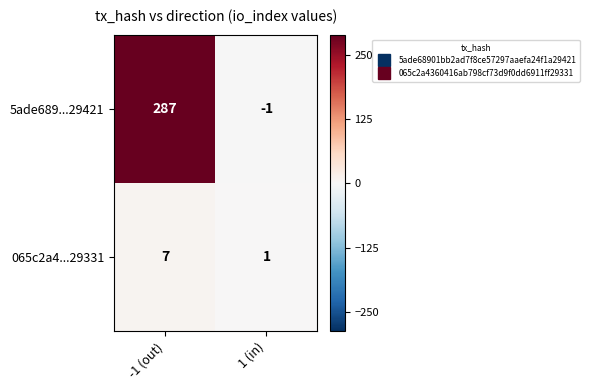

At how many categories does at least one series exceed 281?

1